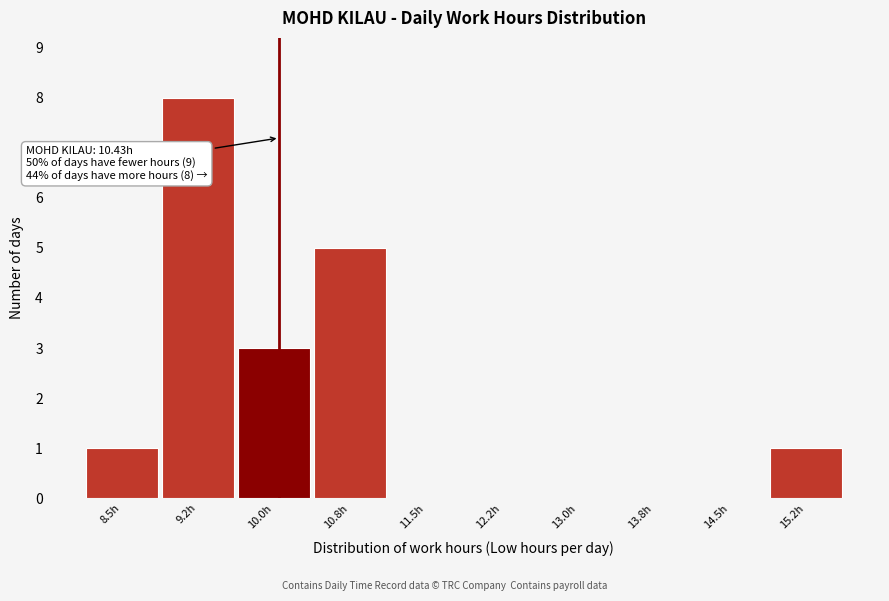

Reading right to left, list all the values displayed in this chart.

15.2h=1	14.5h=0	13.8h=0	13.0h=0	12.2h=0	11.5h=0	10.8h=5	10.0h=3	9.2h=8	8.5h=1